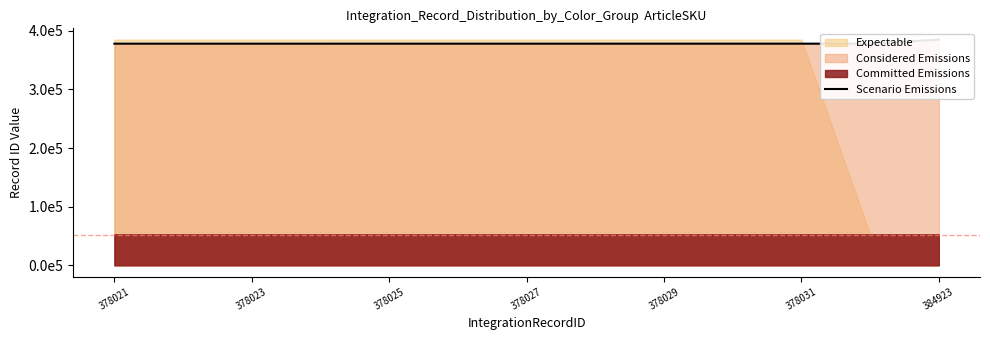

Reading right to left, what are all the values shown in this chart?

384923	378032	378031	378030	378029	378028	378027	378026	378025	378024	378023	378022	378021